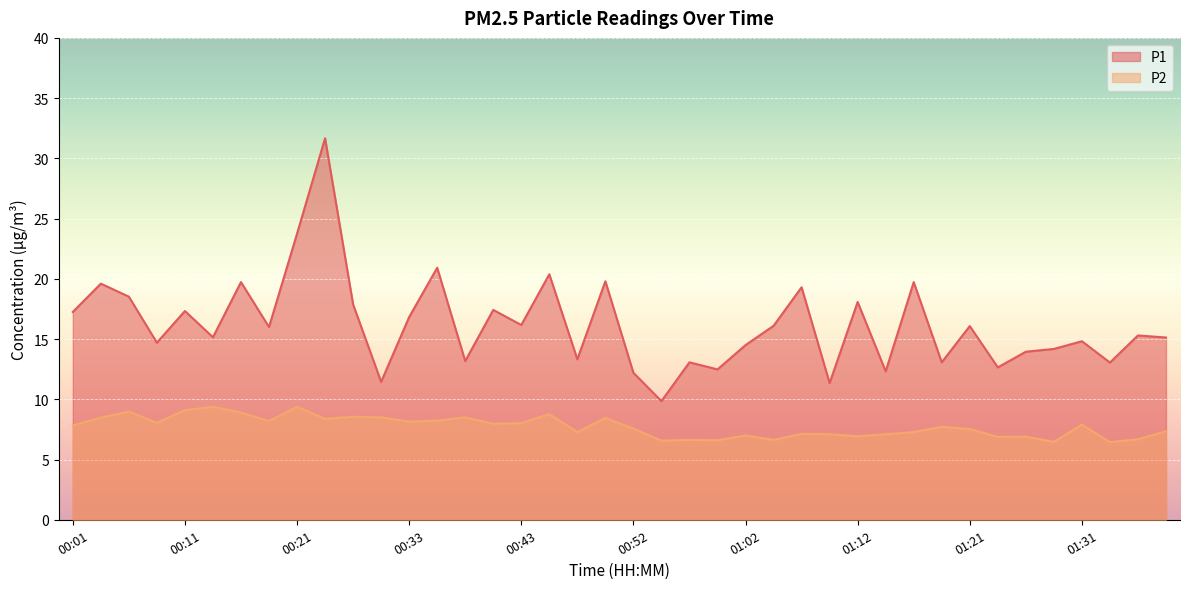

What is the average value of the P2 series?

7.7